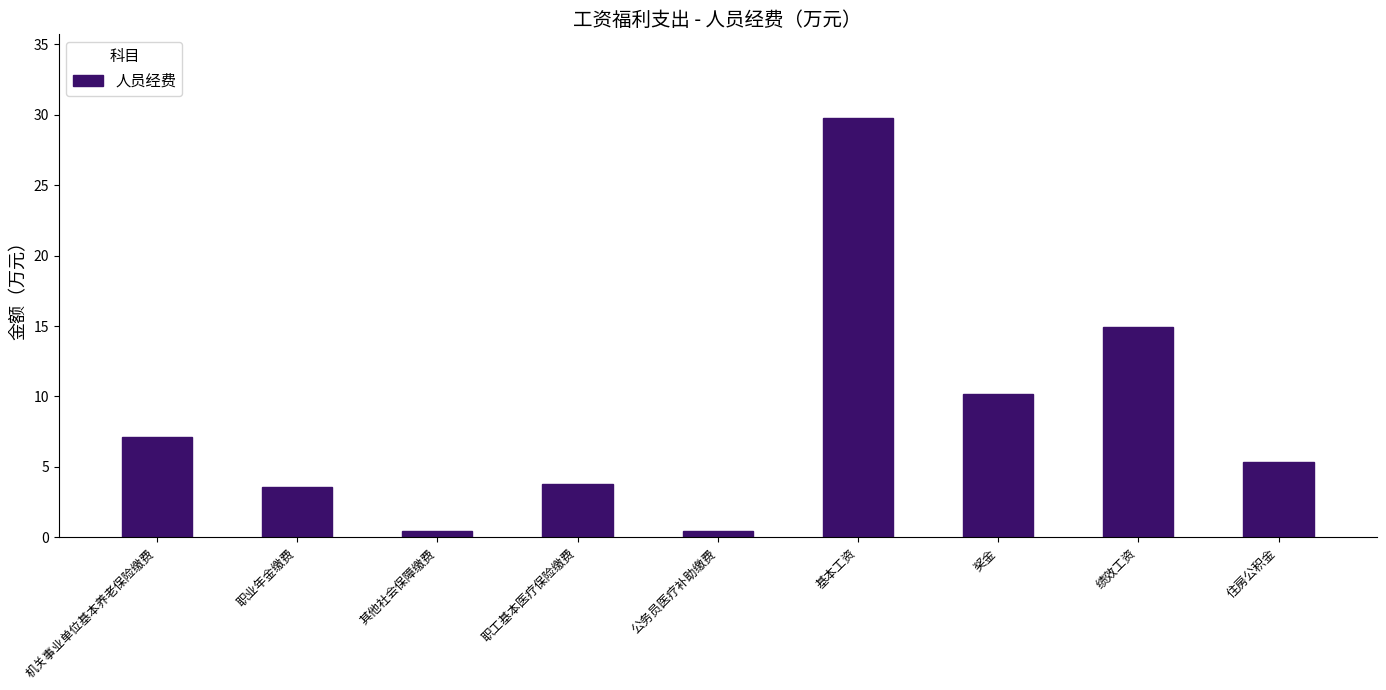

Reading left to right, what are all the values shown in this chart?

机关事业单位基本养老保险缴费=7.2	职业年金缴费=3.6	其他社会保障缴费=0.4	职工基本医疗保险缴费=3.8	公务员医疗补助缴费=0.4	基本工资=29.8	奖金=10.1	绩效工资=15.0	住房公积金=5.4